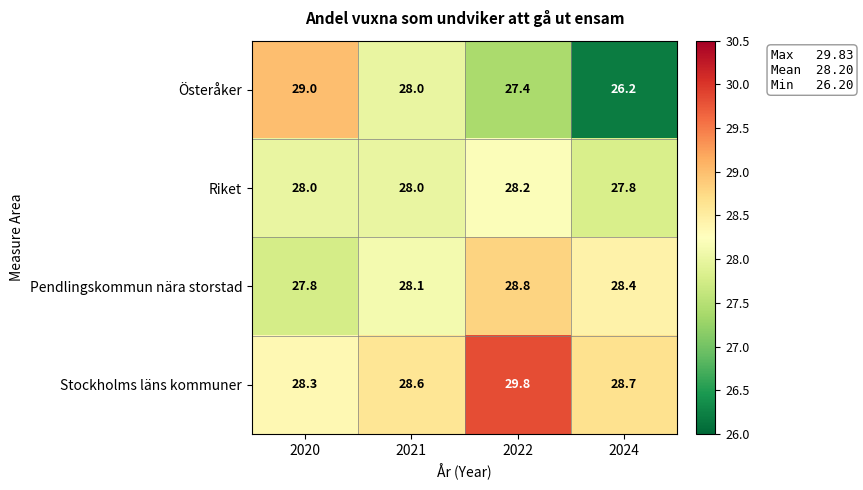

What is the average value of the Pendlingskommun nära storstad series?

28.3